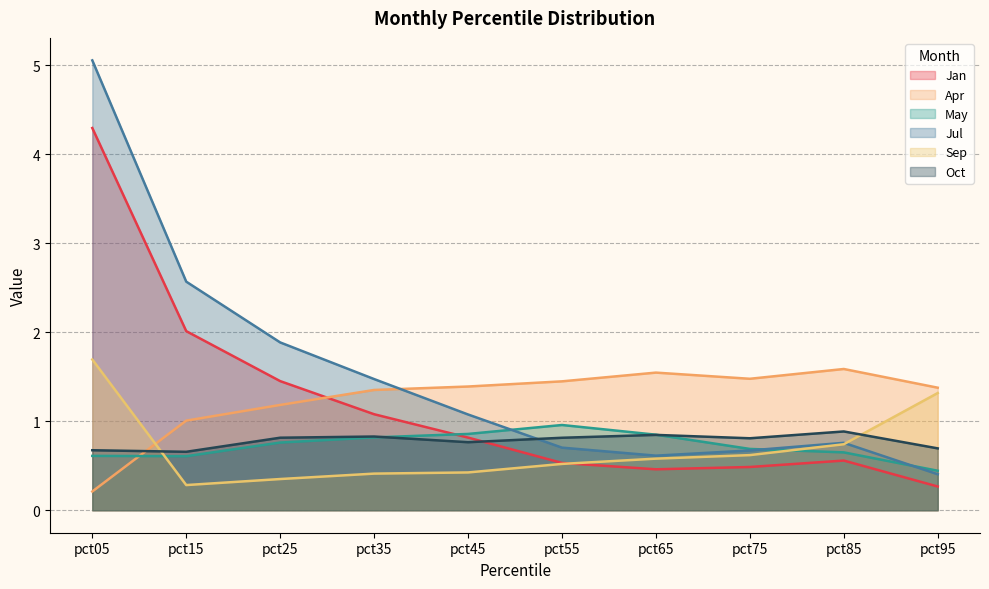

Which series has the largest total across all categories?

Jul